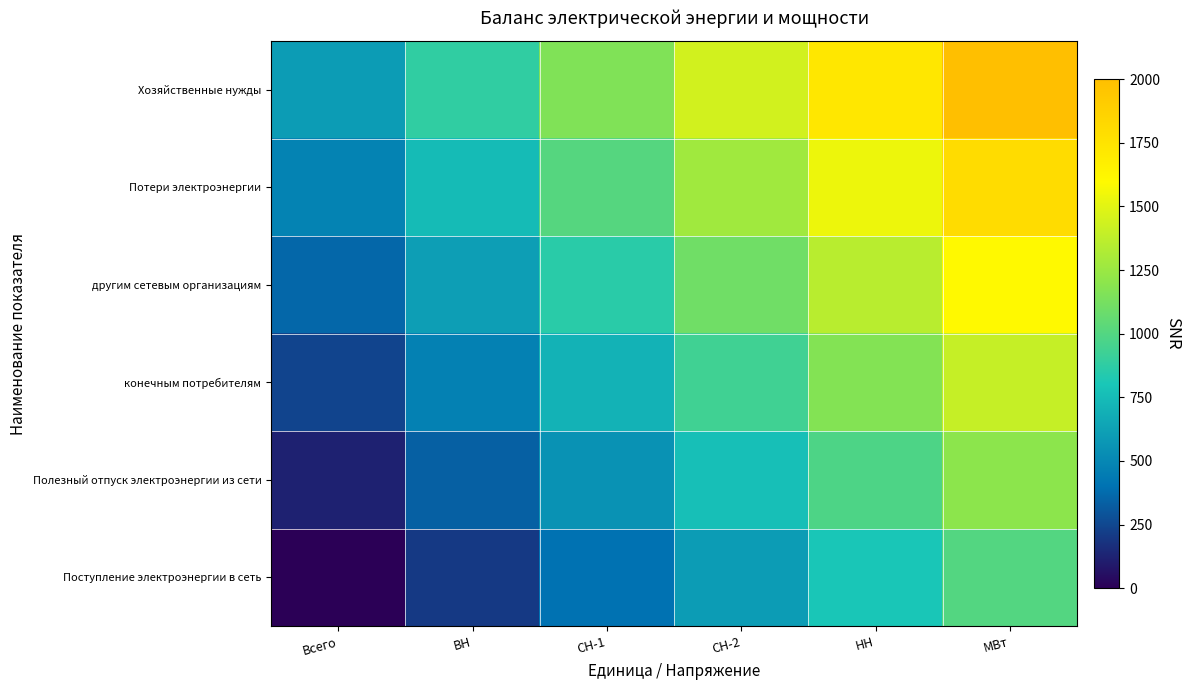

Reading left to right, what are all the values shown in this chart?

Поступление электроэнергии в сеть: Всего=0.0	ВН=200.0	СН-1=400.0	СН-2=600.0	НН=800.0	МВт=1000.0
Полезный отпуск электроэнергии из сети: Всего=120.0	ВН=336.0	СН-1=552.0	СН-2=768.0	НН=984.0	МВт=1200.0
конечным потребителям: Всего=240.0	ВН=472.0	СН-1=704.0	СН-2=936.0	НН=1168.0	МВт=1400.0
другим сетевым организациям: Всего=360.0	ВН=608.0	СН-1=856.0	СН-2=1104.0	НН=1352.0	МВт=1600.0
Потери электроэнергии: Всего=480.0	ВН=744.0	СН-1=1008.0	СН-2=1272.0	НН=1536.0	МВт=1800.0
Хозяйственные нужды: Всего=600.0	ВН=880.0	СН-1=1160.0	СН-2=1440.0	НН=1720.0	МВт=2000.0